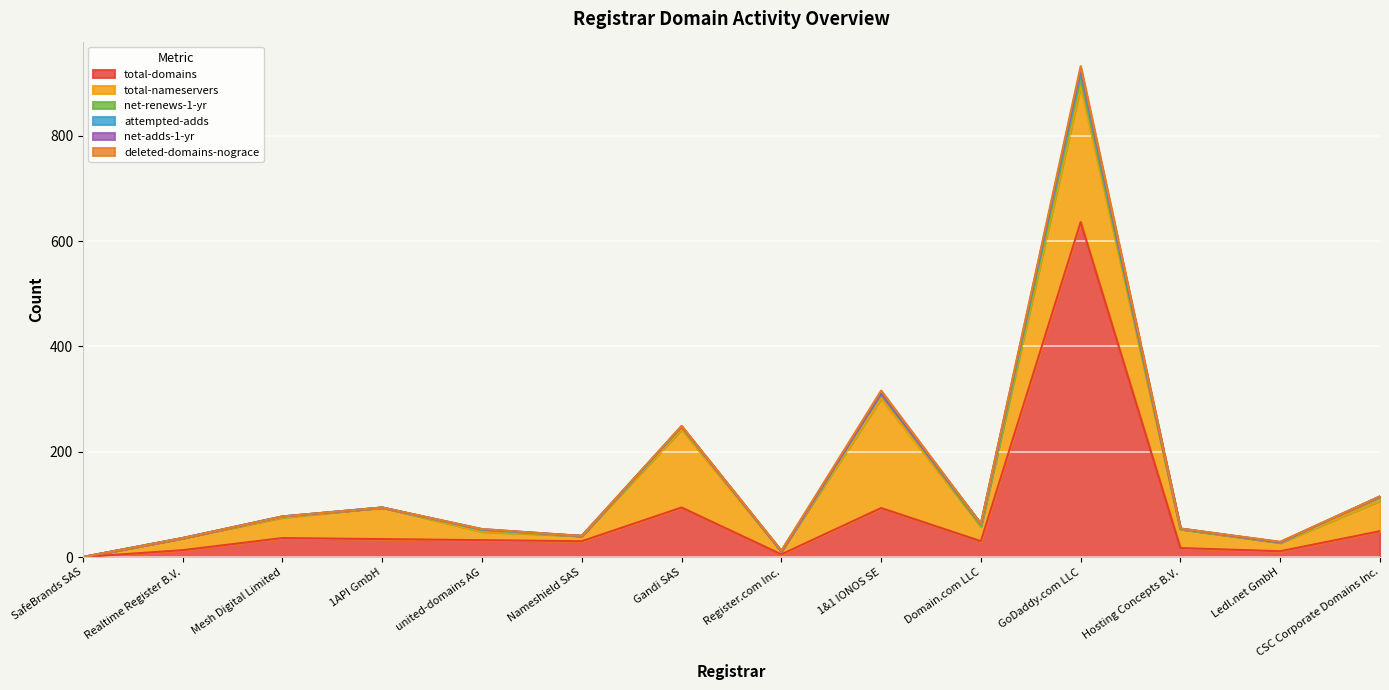

The net-renews-1-yr series shows 0 at 1API GmbH. True or false?

True